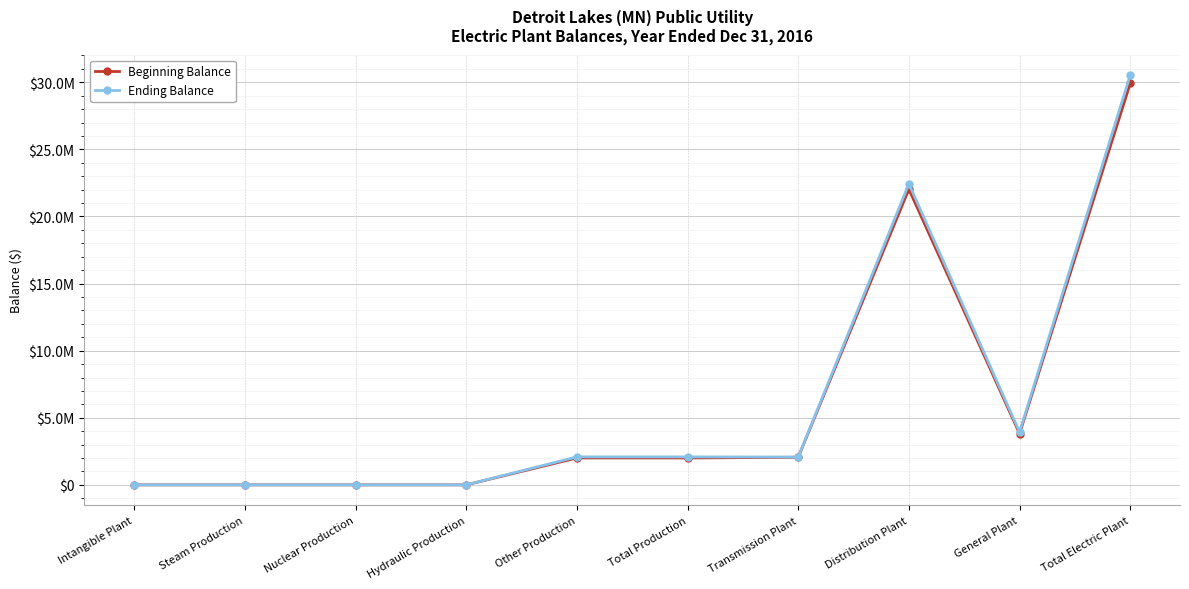

True or false: Ending Balance has a value of 2085291.0 at Total Production.

True